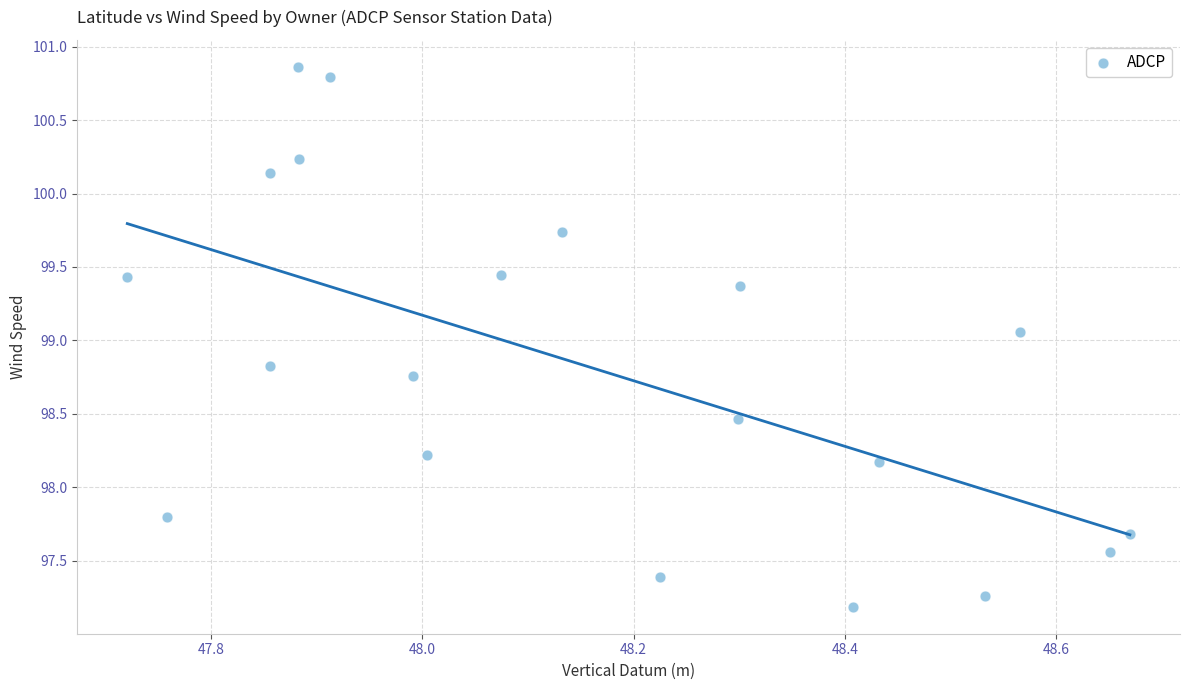

What is the range of Y values (max minus min)?

3.7